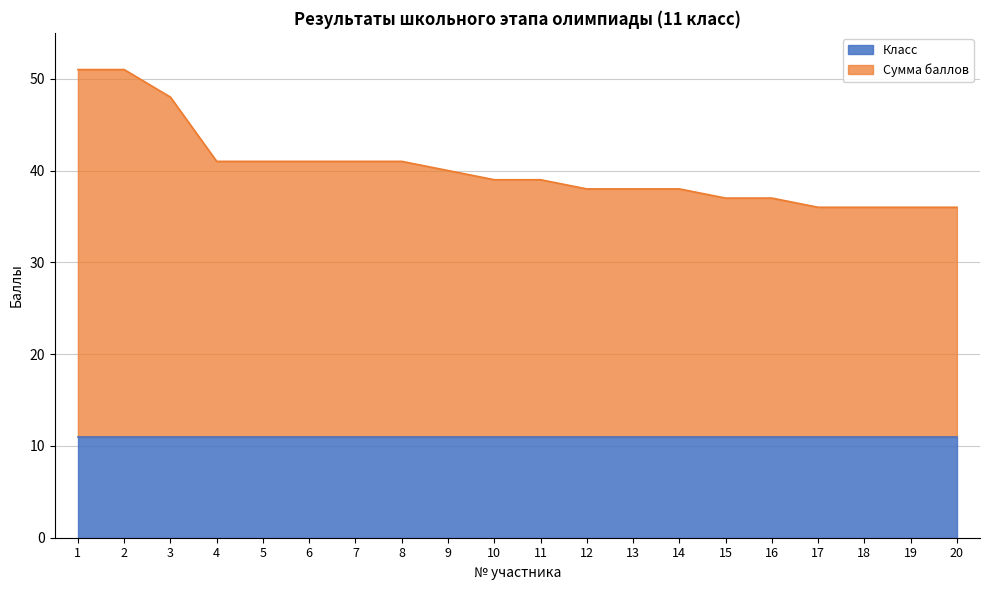

Does the chart have visible grid lines?

Yes